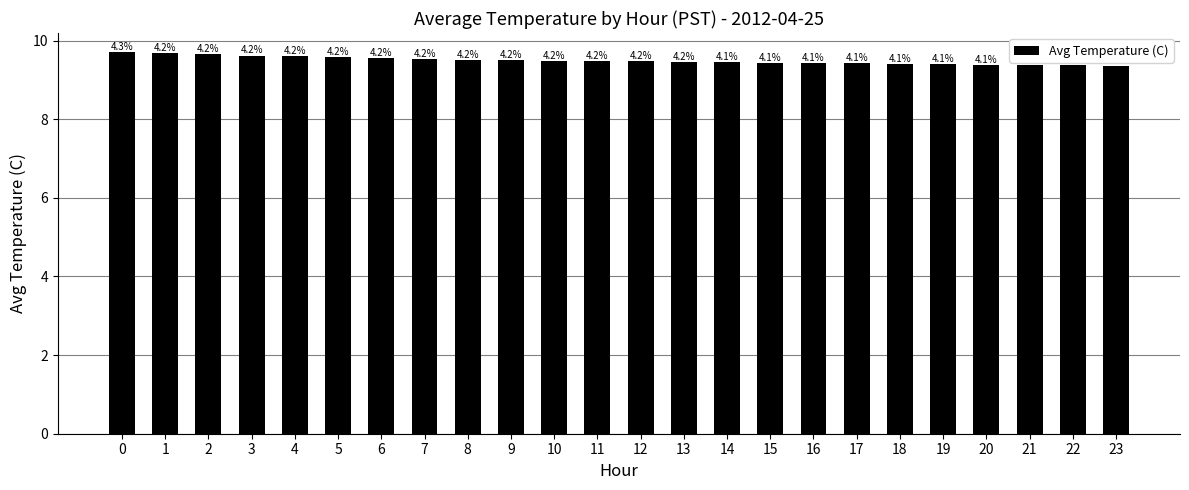

Does the chart contain stacked bars?

No